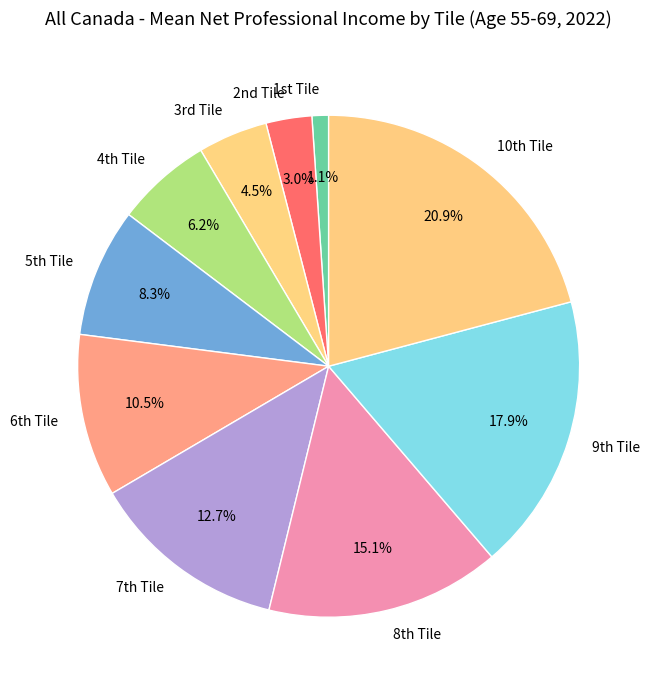

Rank the categories by value from lowest to highest.

1st Tile, 2nd Tile, 3rd Tile, 4th Tile, 5th Tile, 6th Tile, 7th Tile, 8th Tile, 9th Tile, 10th Tile